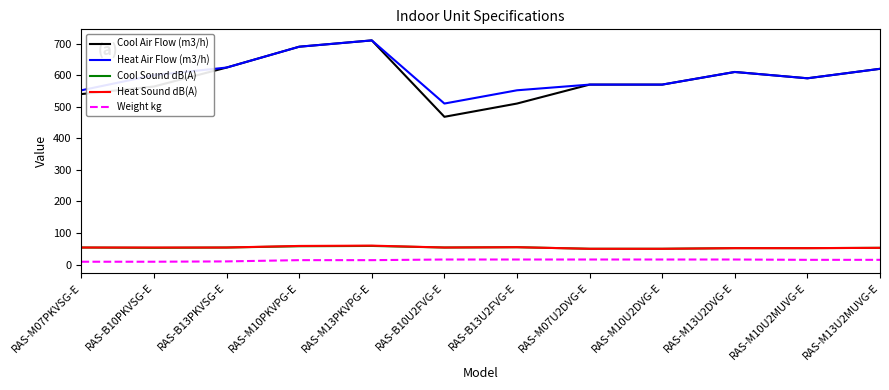

At which category does Heat Air Flow (m3/h) reach its first local valley?

RAS-B10U2FVG-E